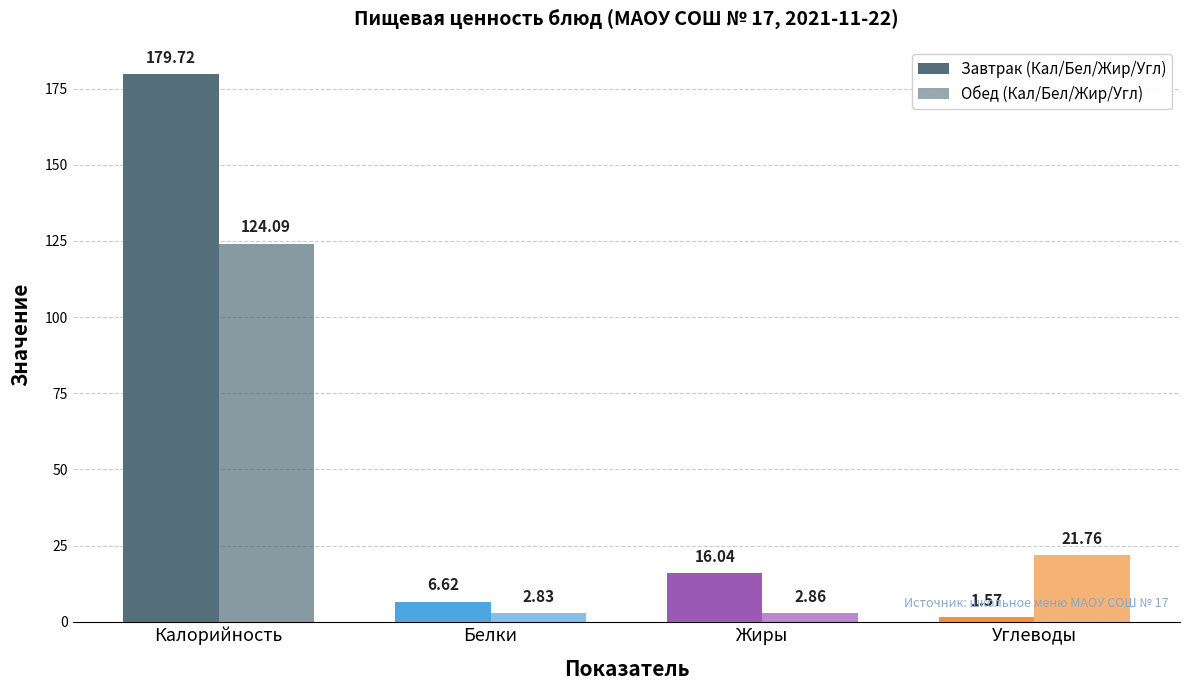

What is the spread (max minus min) of values at Белки?

3.8